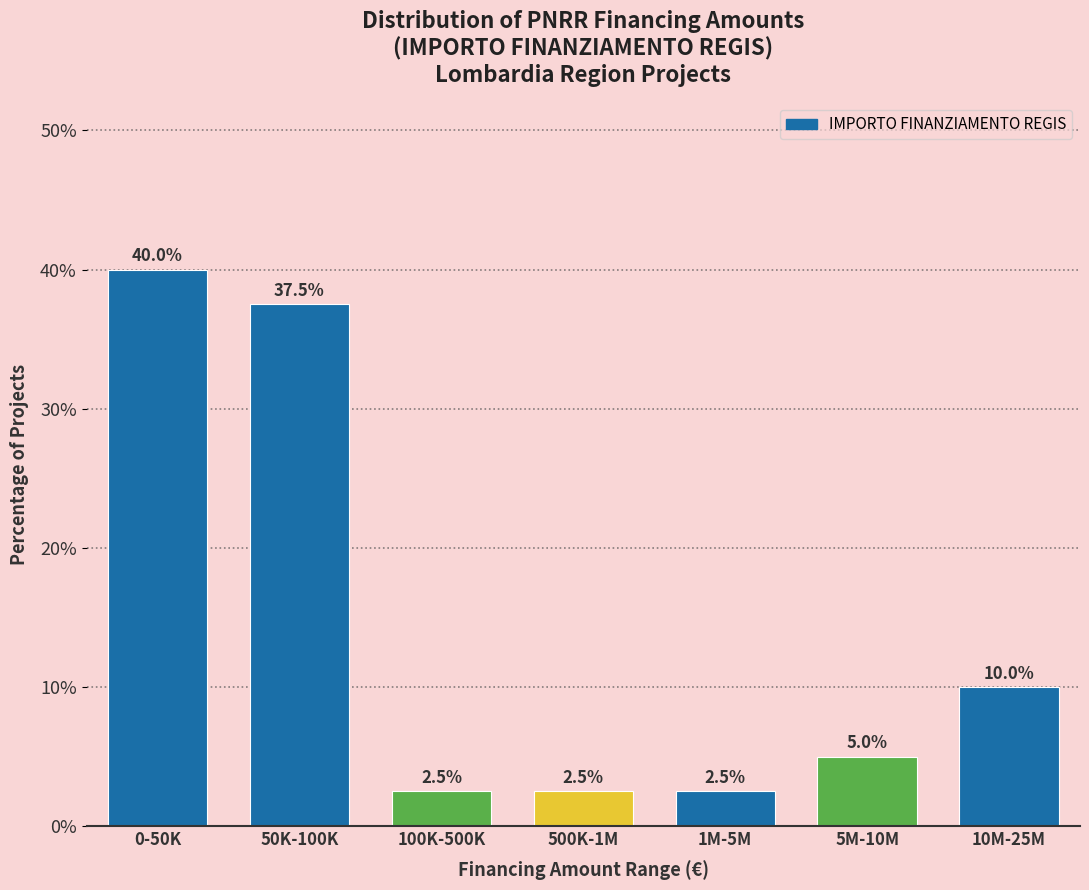

Reading left to right, list all the values displayed in this chart.

0-50K=40.0	50K-100K=37.5	100K-500K=2.5	500K-1M=2.5	1M-5M=2.5	5M-10M=5.0	10M-25M=10.0